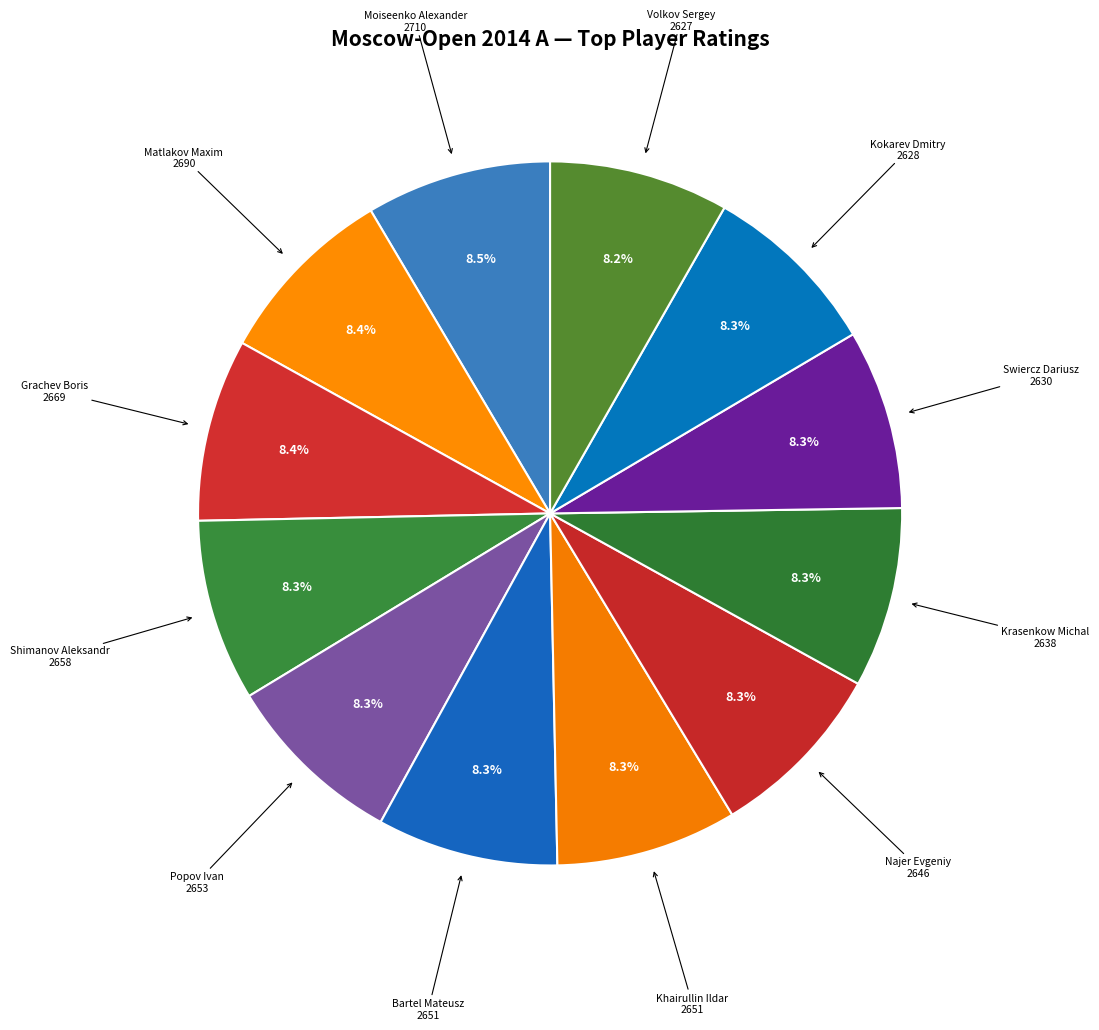

How many slices are in this pie chart?

12